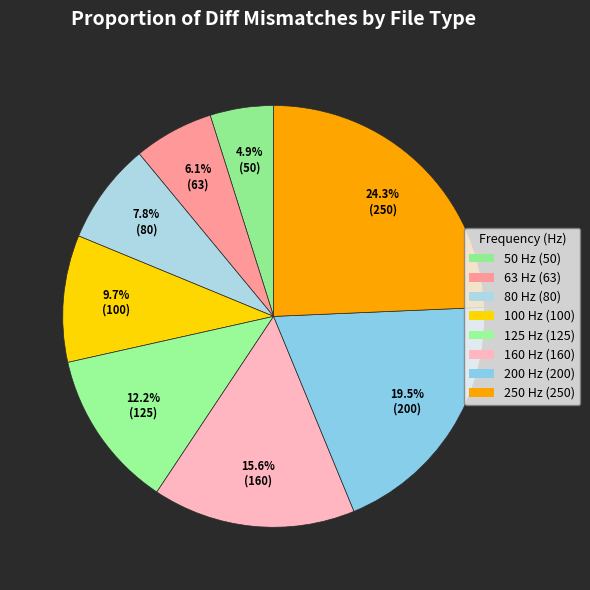

Is there any slice that represents more than half of the pie?

No